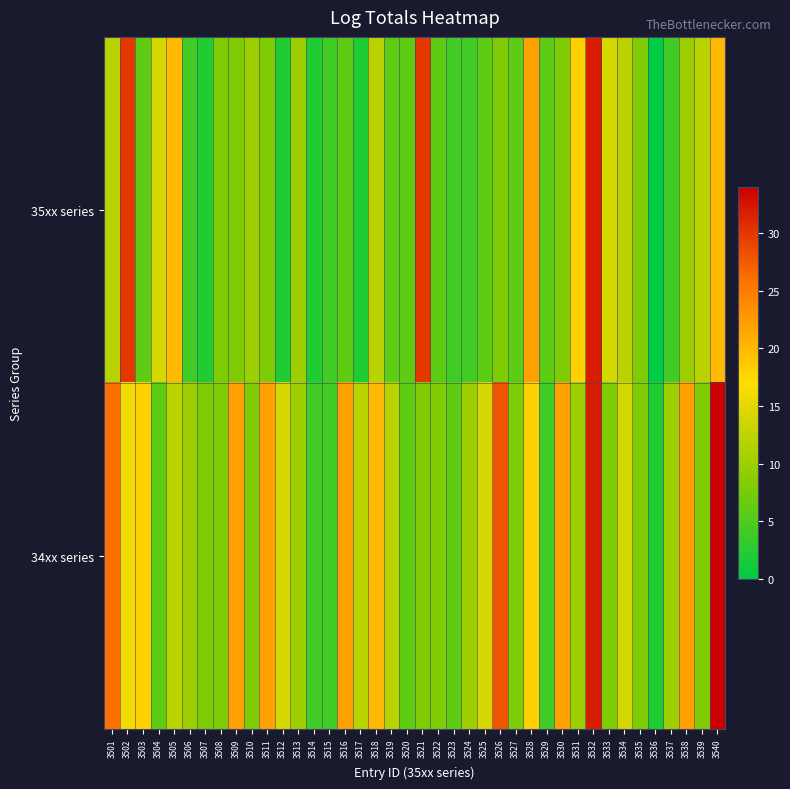

What is the difference between the highest and lowest values at 3540?

14